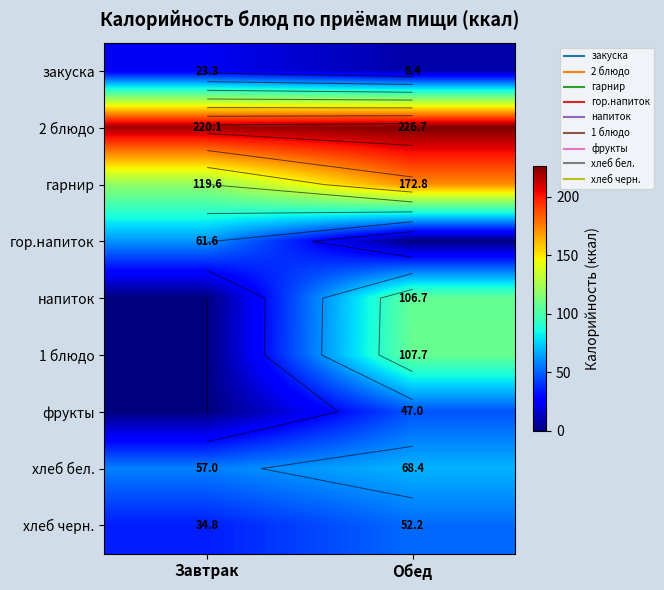

List the labels in order of гор.напиток value, smallest first.

Обед, Завтрак